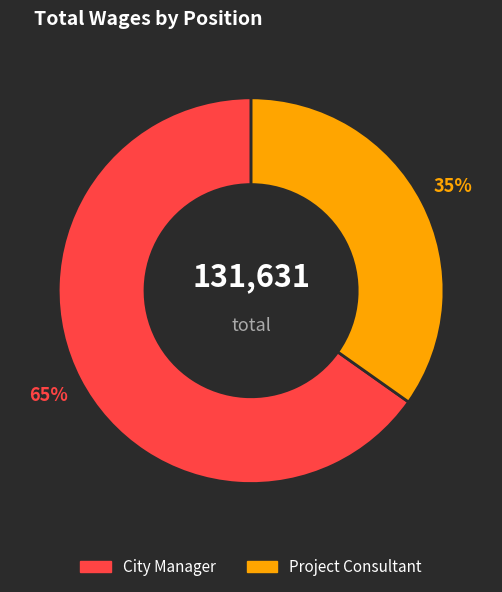

Count the number of slices in the pie.

2